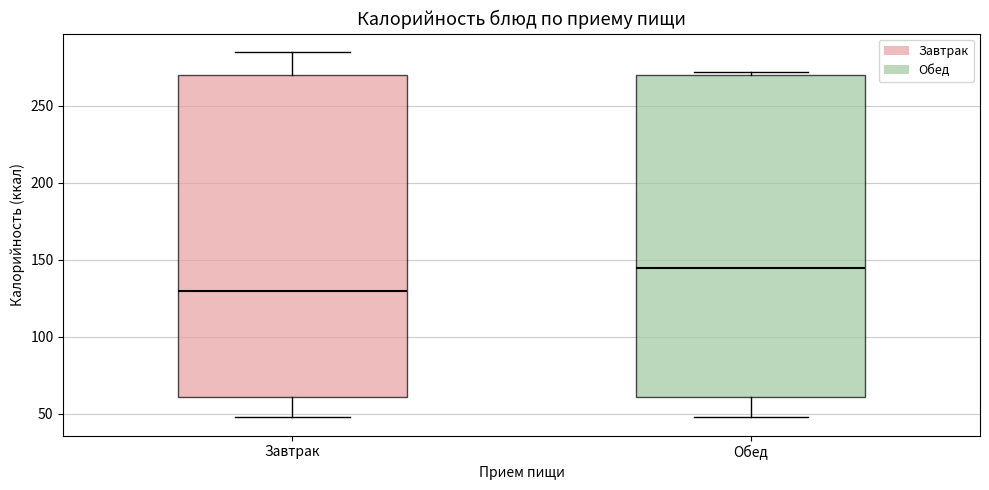

Reading left to right, transcribe this box plot: for each box, give where its median line is, the range the box spans, and where its two whiskers end, as read against the y-axis. The values are not printed on the chart, so give them approximately, as read against the axis.

Завтрак: median 130, box 60 to 270, whiskers 50 to 285
Обед: median 145, box 60 to 270, whiskers 50 to 270 (just above the box's upper edge)